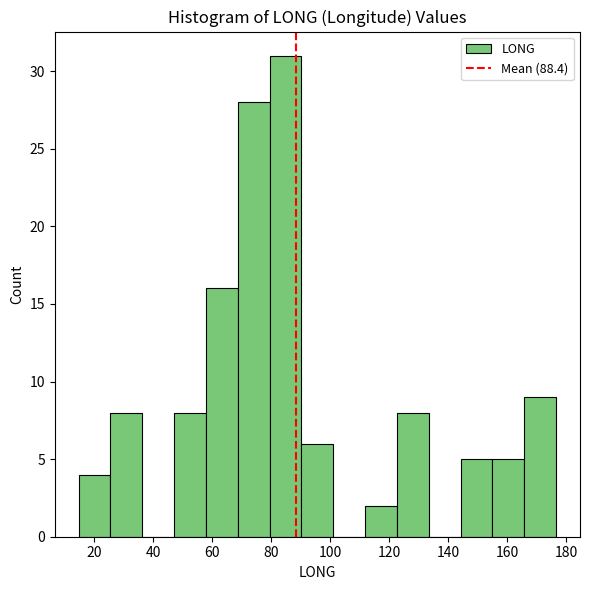

How tall is the bar that spans 144 to 154 on the x-axis? Neither the bar edges nor the heights are printed on the chart, so give them approximately, as read against the axes.

5